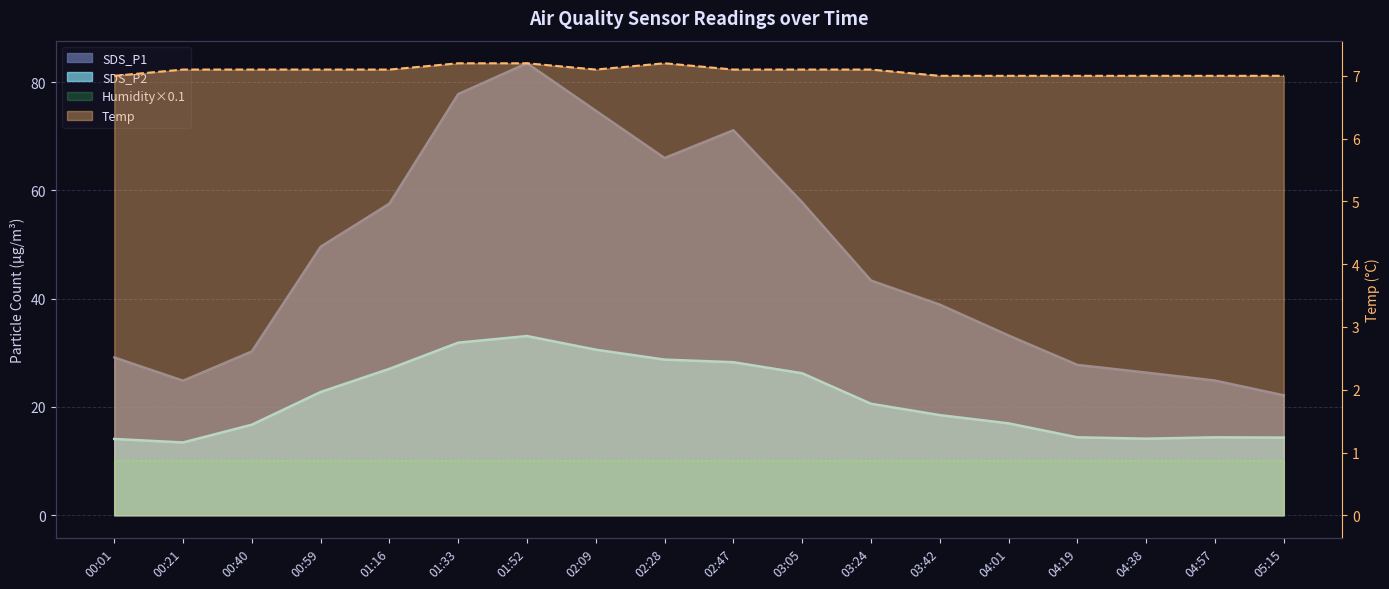

What is the label of the 1st point from the left?

00:01